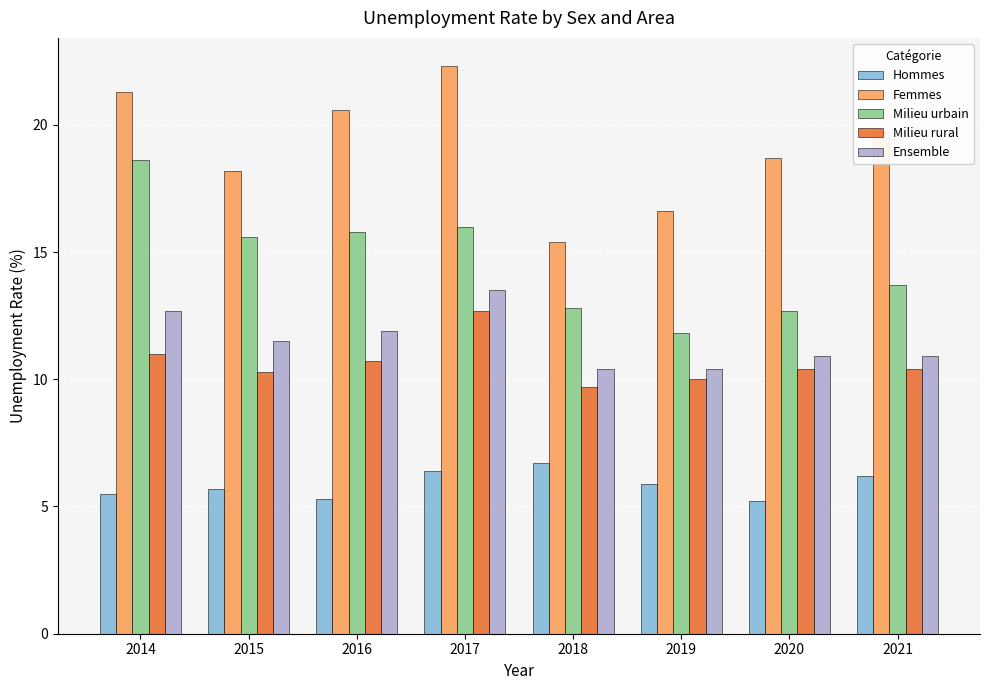

What is the value of the Ensemble bar at the 2nd from the left?

11.5